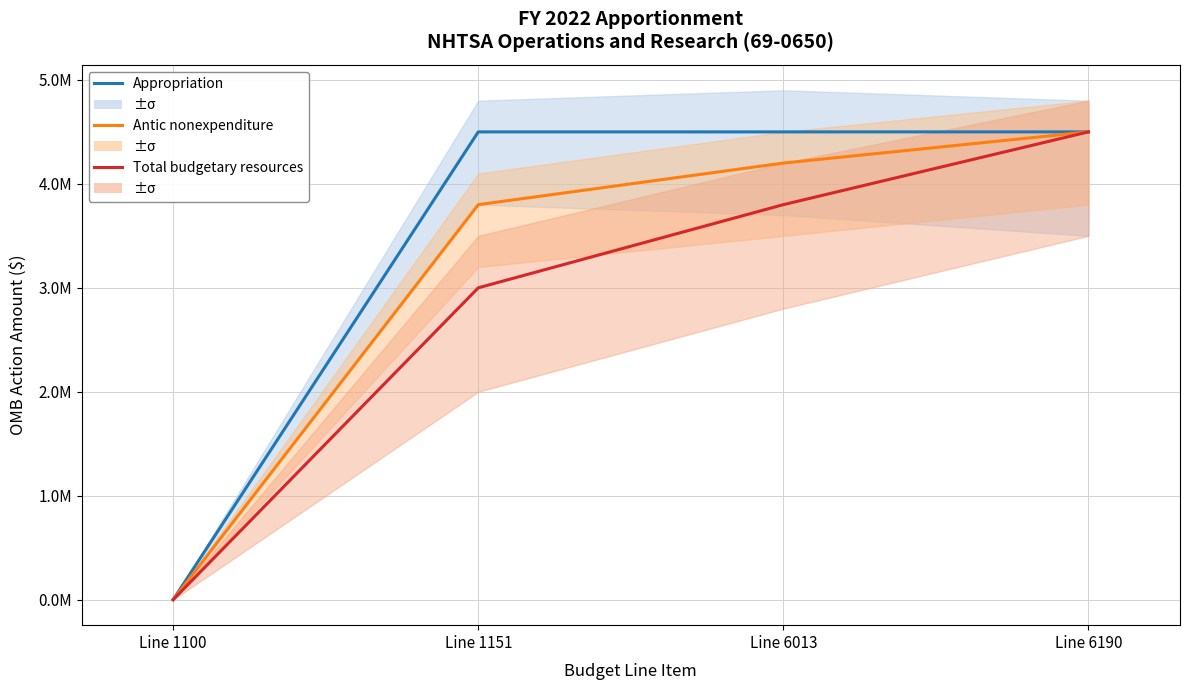

What is the difference between the maximum and minimum values in the Total budgetary resources series?

4500000